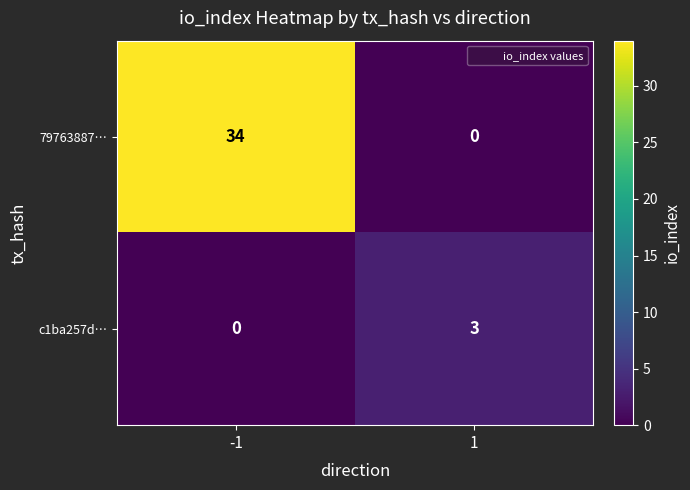

What is the difference between the c1ba257d… values at -1 and 1?

3